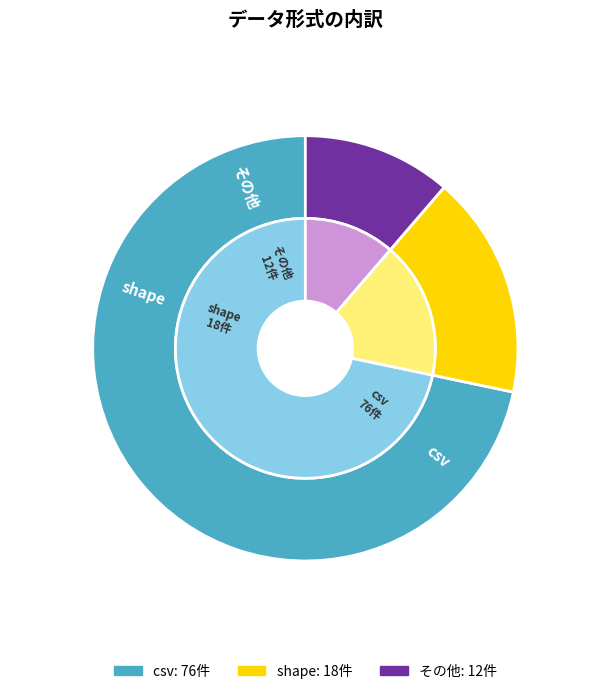

What is the smallest slice in the pie chart?

その他